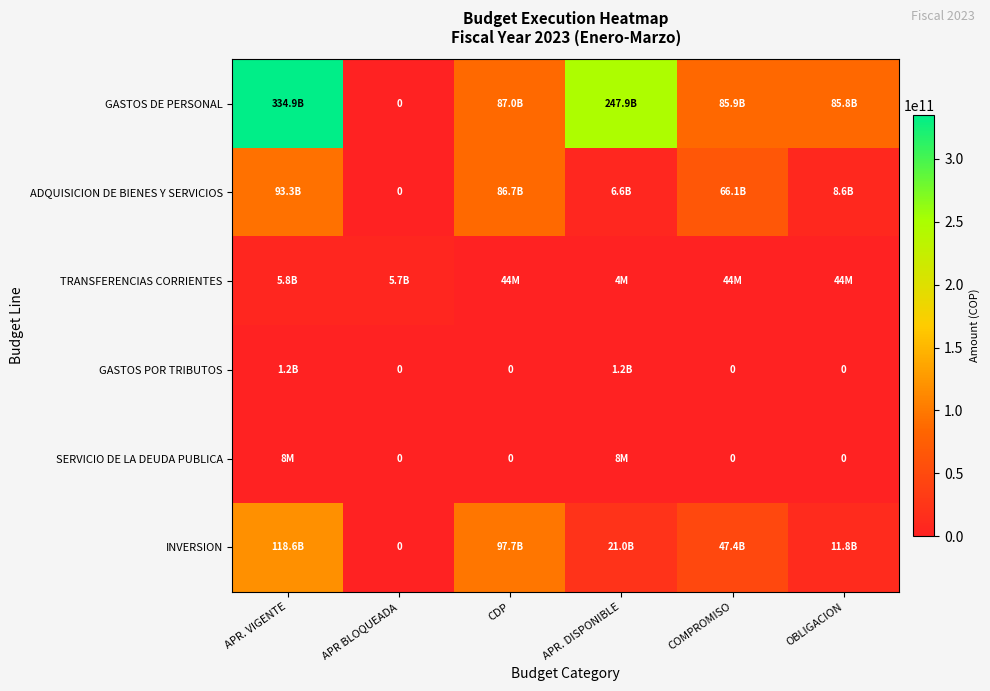

How many data points in INVERSION are above 47442913352?

2